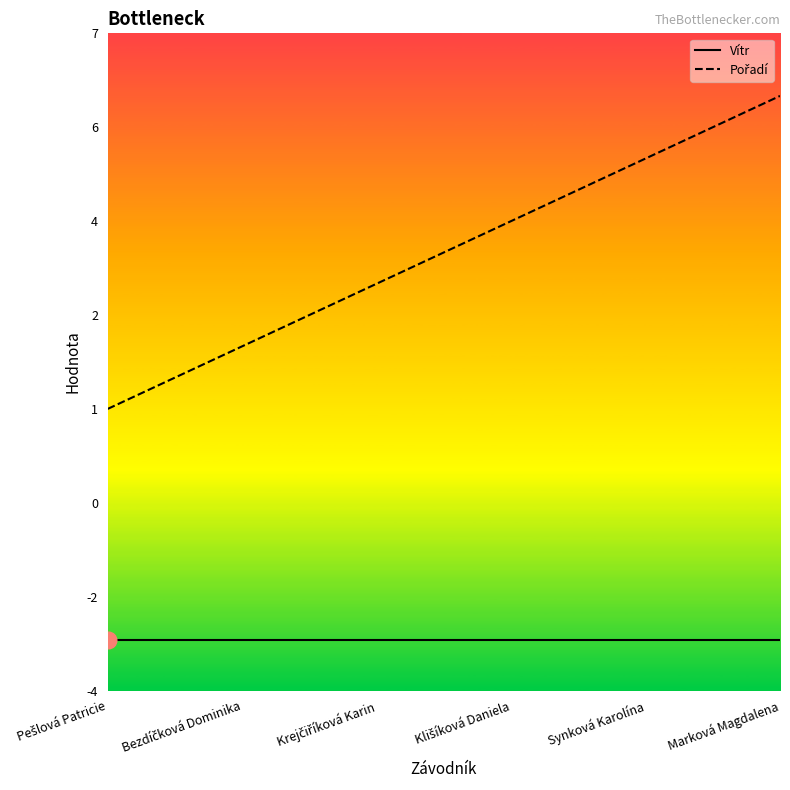

Does the chart have visible grid lines?

No